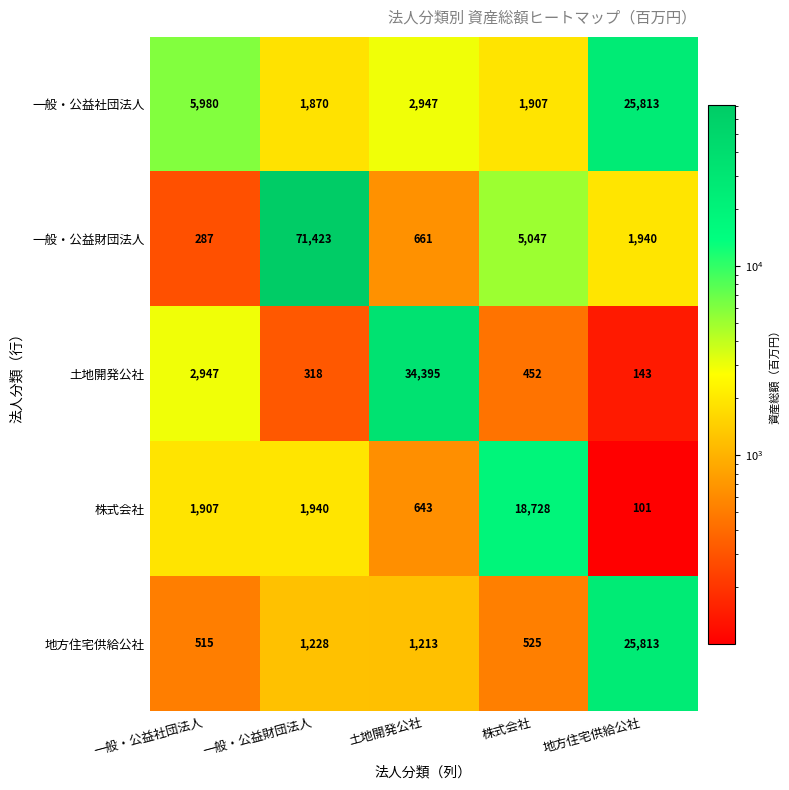

At 一般・公益財団法人, list the series in order from smallest to largest.

土地開発公社, 地方住宅供給公社, 一般・公益社団法人, 株式会社, 一般・公益財団法人